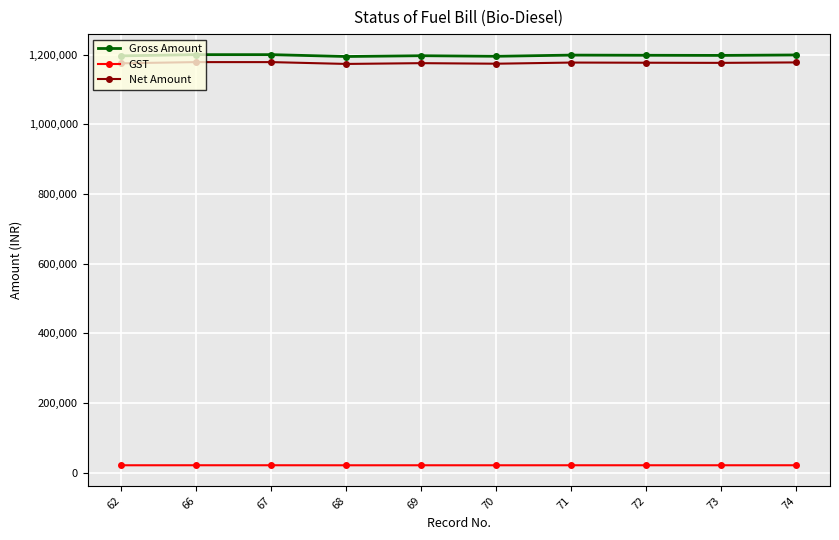

What is the greatest value displayed?

1200000